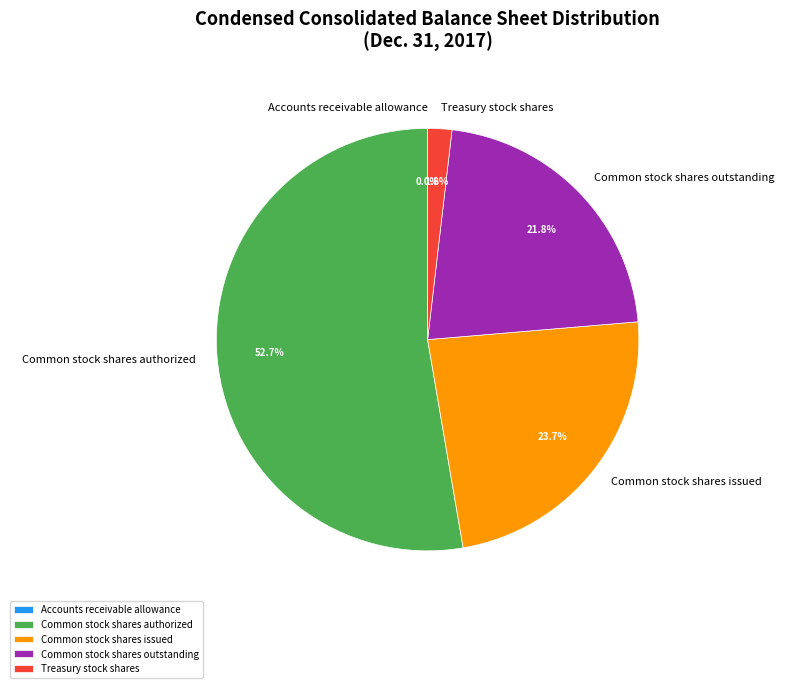

What percentage is the Common stock shares authorized slice, to the nearest percent?

53%